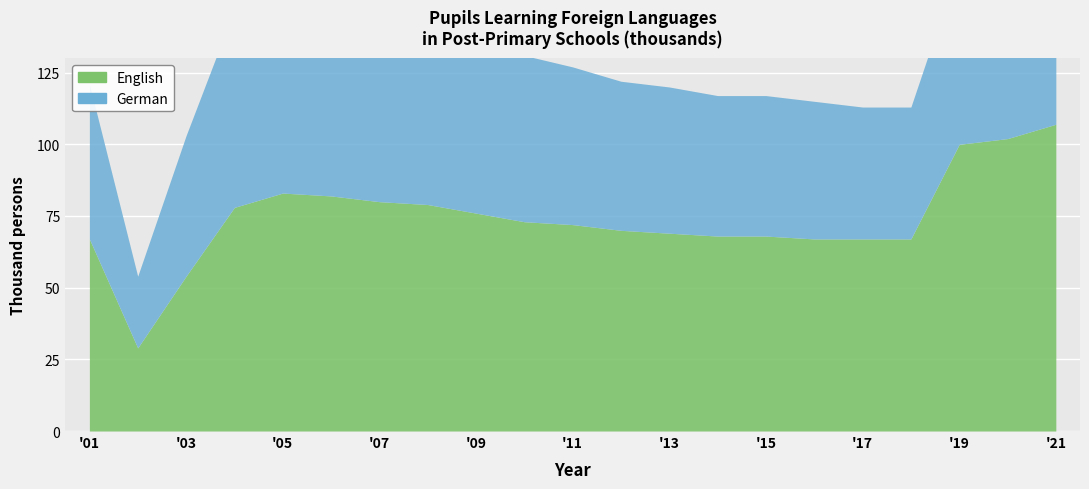

Reading right to left, extract all data points from this chart.

English: 107	102	100	67	67	67	68	68	69	70	72	73	76	79	80	82	83	78	54	29	67
German: 63	63	63	46	46	48	49	49	51	52	55	58	60	65	69	70	72	69	49	25	54